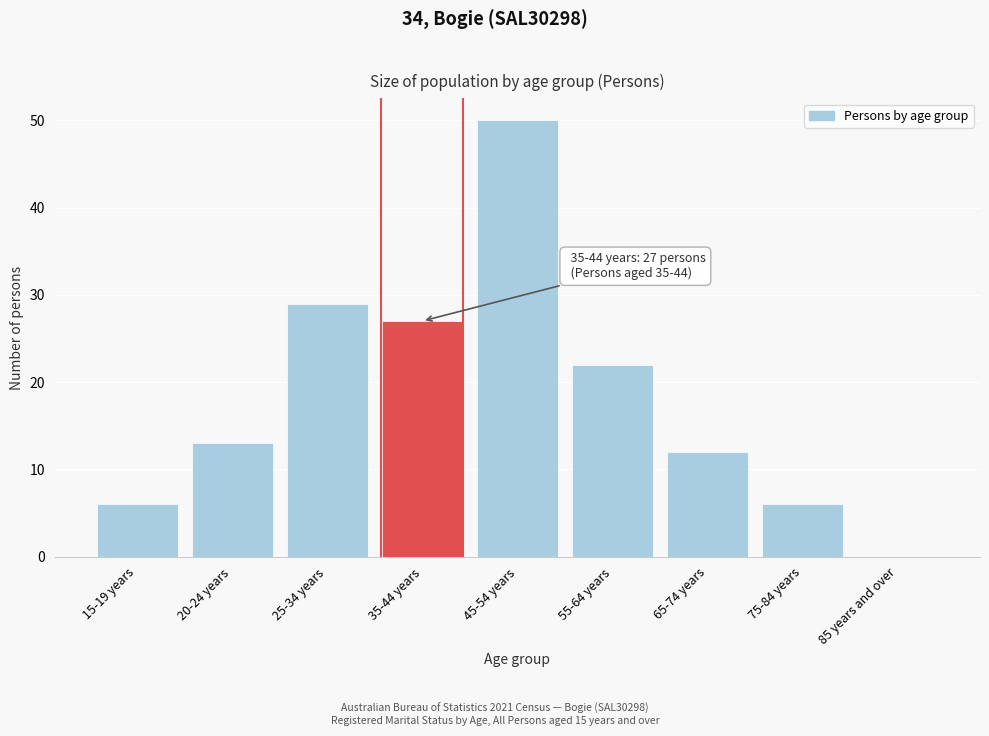

Reading left to right, transcribe all the data shown in this chart.

15-19 years=6	20-24 years=13	25-34 years=29	35-44 years=27	45-54 years=50	55-64 years=22	65-74 years=12	75-84 years=6	85 years and over=0